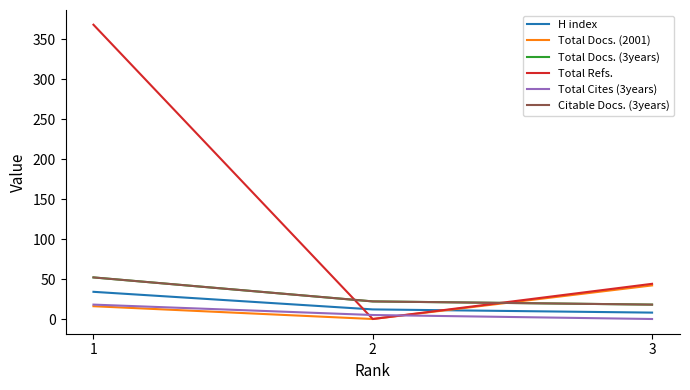

What is the difference between the highest and lowest values at 1?

352